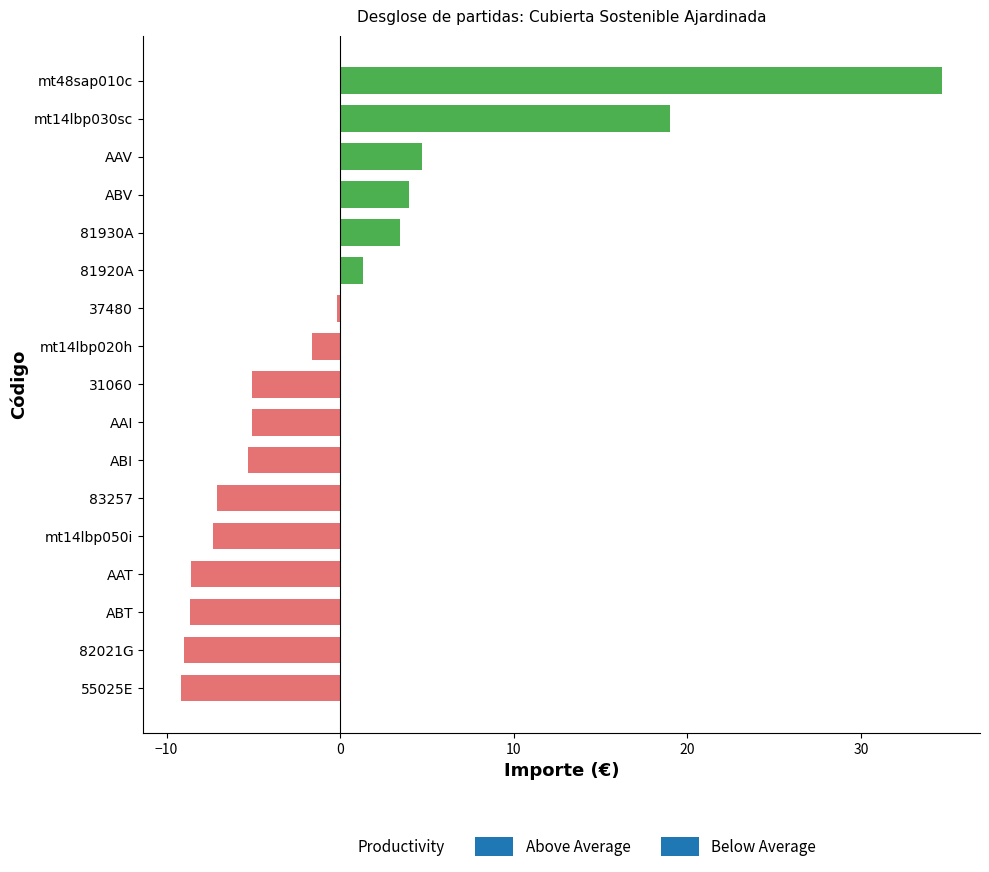

What is the difference between the second highest and minimum values?

28.2